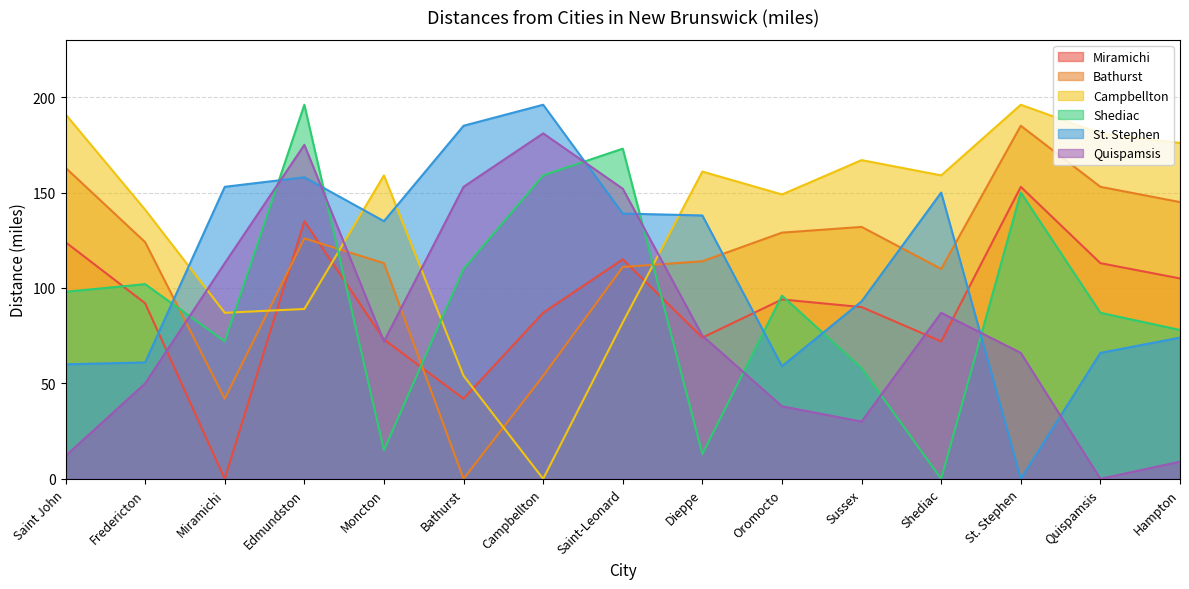

Which series changed the most between Miramichi and Quispamsis?

Miramichi